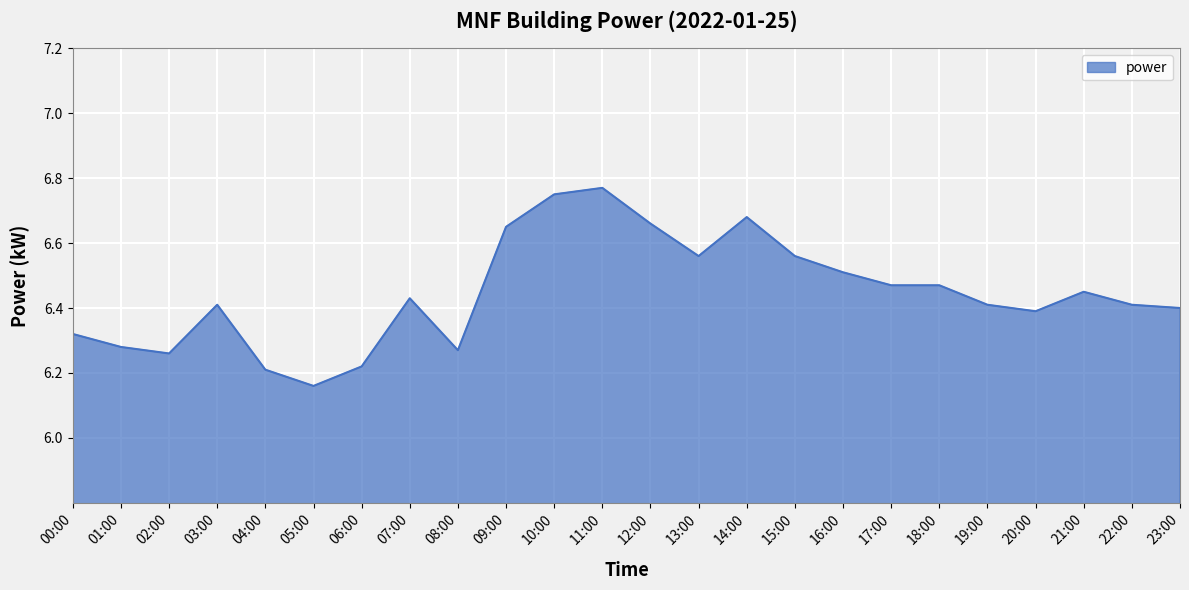

Which has a higher value, 02:00 or 00:00?

00:00